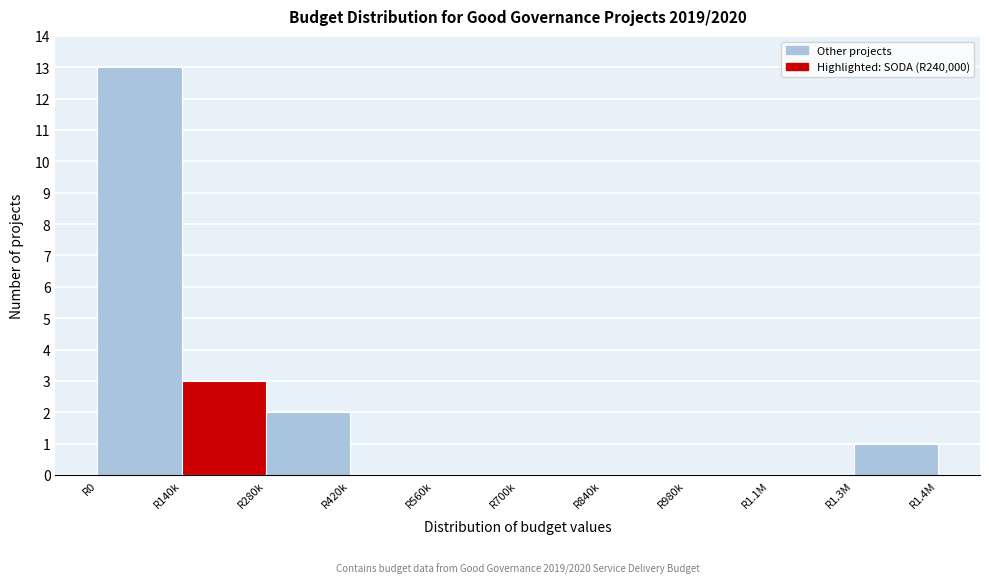

Reading right to left, list all the values displayed in this chart.

R1.3M=1	R1.1M=0	R980k=0	R840k=0	R700k=0	R560k=0	R420k=0	R280k=2	R140k=3	R0=13